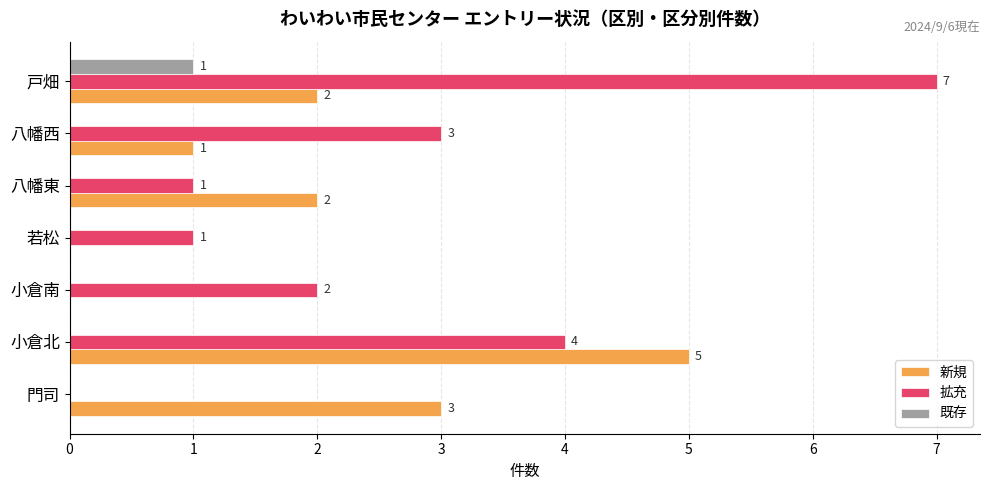

What is the total value across all series at 八幡西?

4